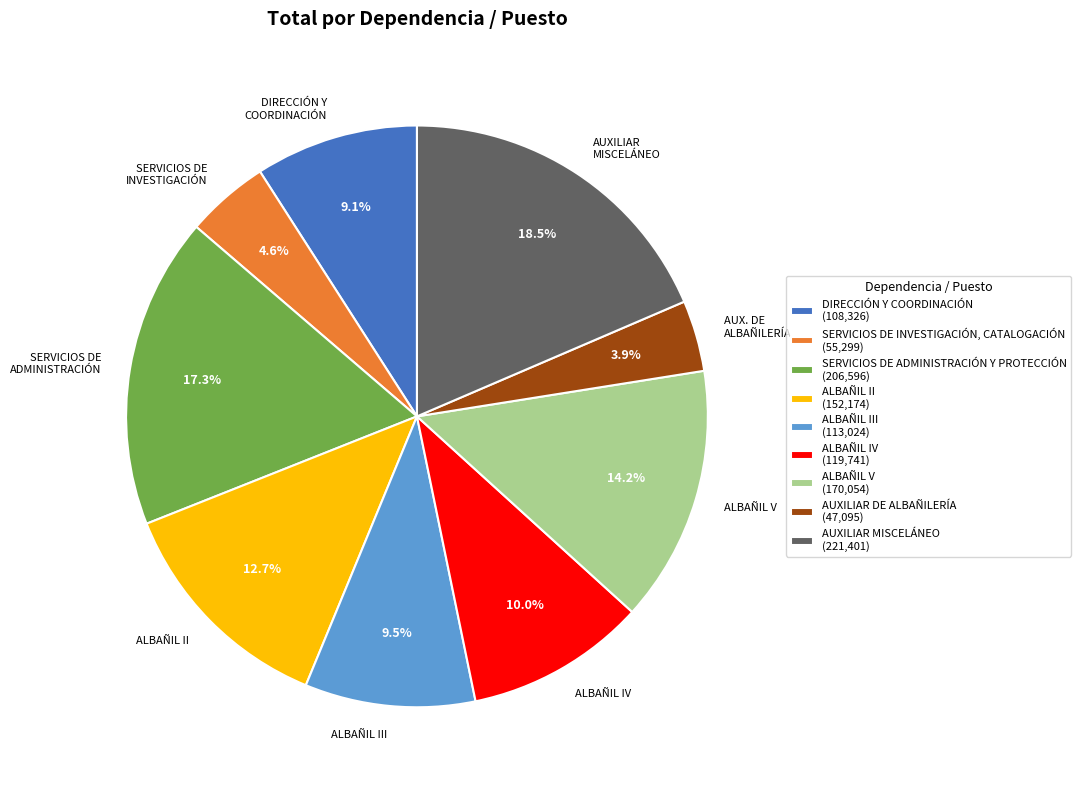

Approximately how many times larger is the value at ALBAÑIL IV compared to ALBAÑIL III?

1.1